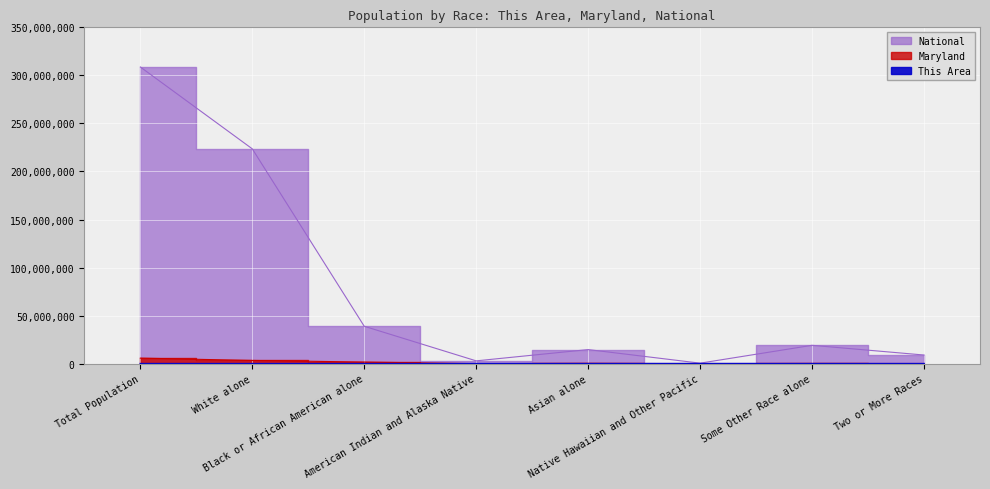

Which series has the largest range (max minus min)?

National